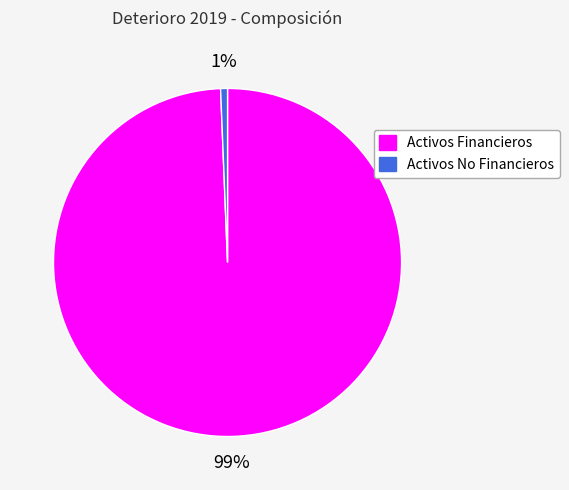

The Activos No Financieros slice represents 6% of the pie. True or false?

False